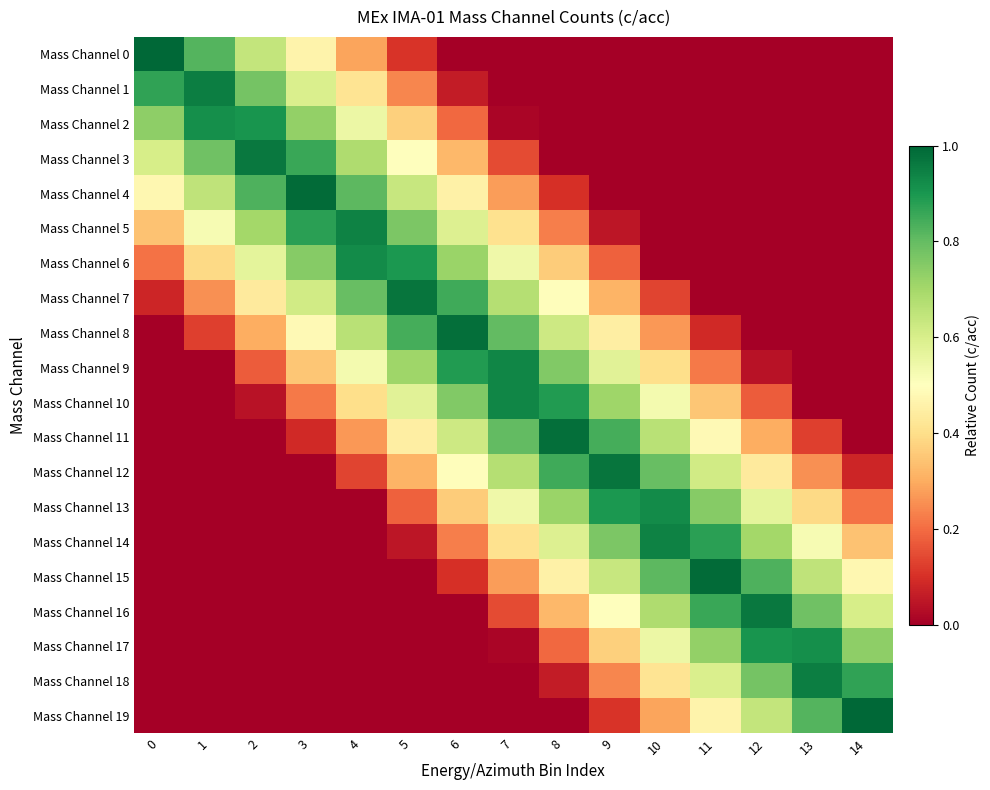

Rank the series by their maximum value, from lowest to highest.

Mass Channel 17, Mass Channel 2, Mass Channel 6, Mass Channel 13, Mass Channel 9, Mass Channel 10, Mass Channel 5, Mass Channel 14, Mass Channel 1, Mass Channel 18, Mass Channel 3, Mass Channel 16, Mass Channel 12, Mass Channel 7, Mass Channel 11, Mass Channel 8, Mass Channel 4, Mass Channel 15, Mass Channel 0, Mass Channel 19